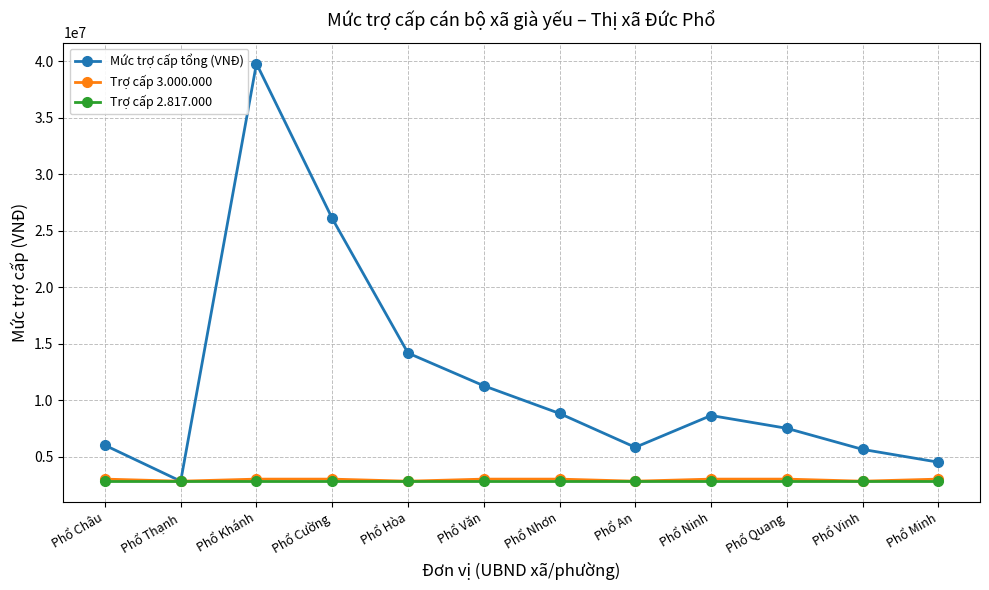

The Mức trợ cấp tổng (VNĐ) series shows 769734 at Phổ Thạnh. True or false?

False